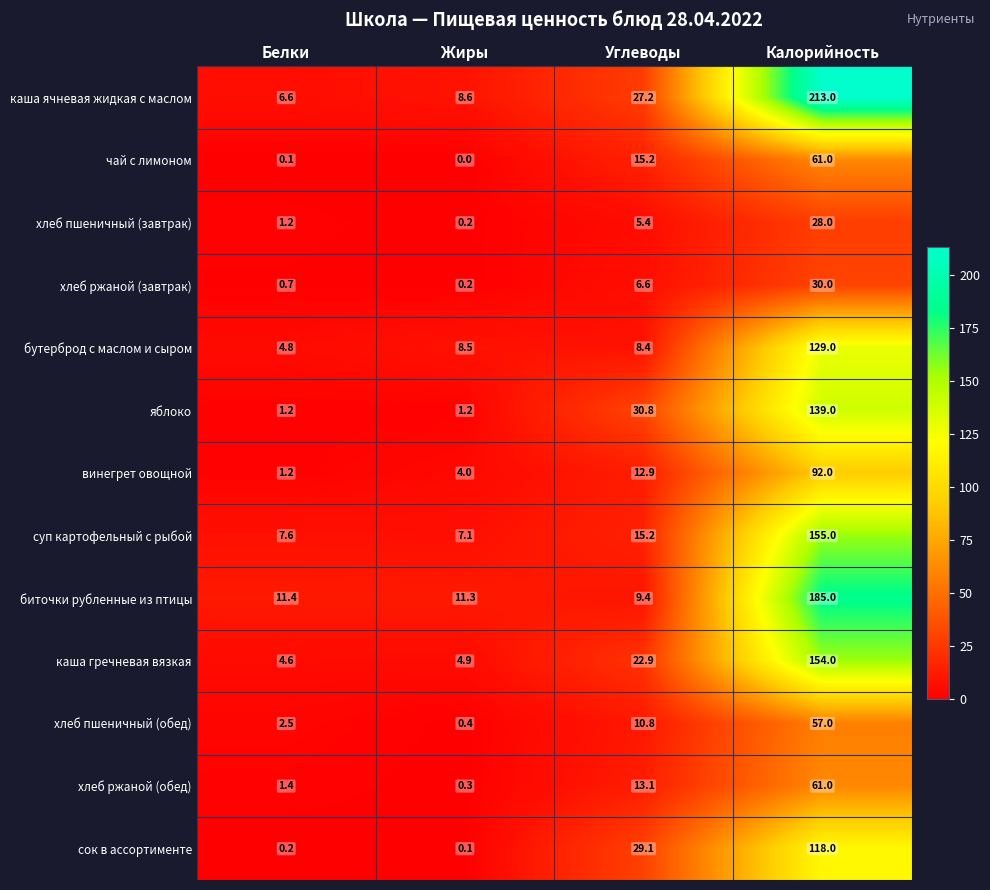

What is the average value of the сок в ассортименте series?

36.9